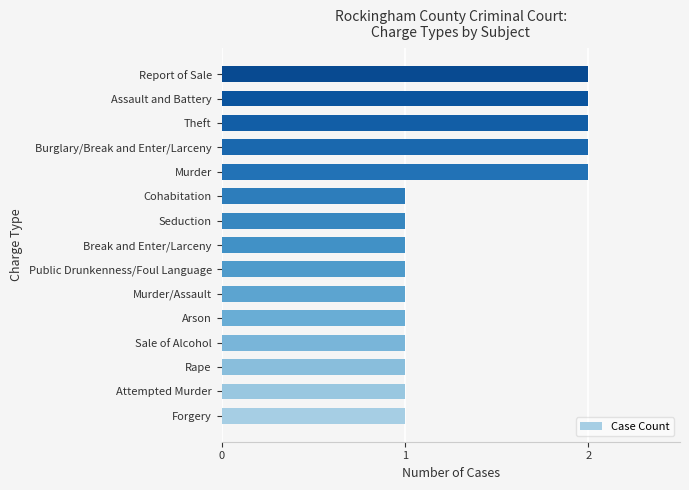

Which has a higher value, Seduction or Theft?

Theft